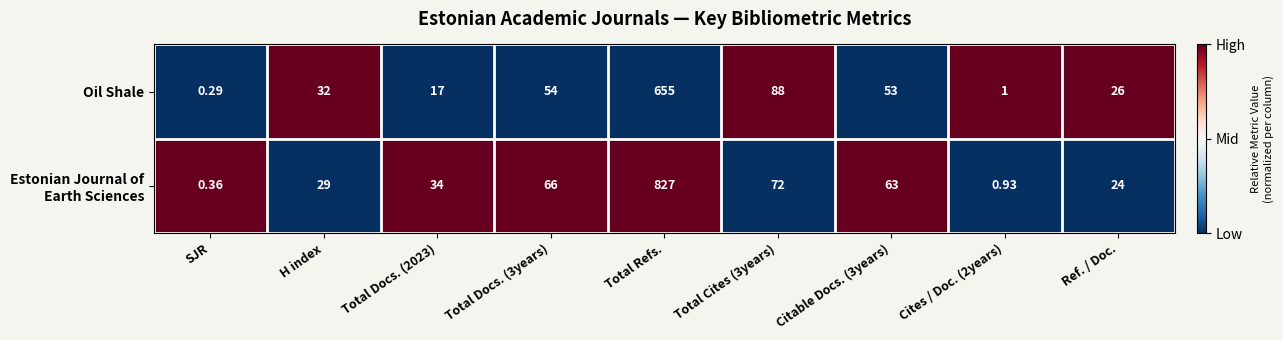

At which label does Oil Shale reach its peak?

Total Refs.